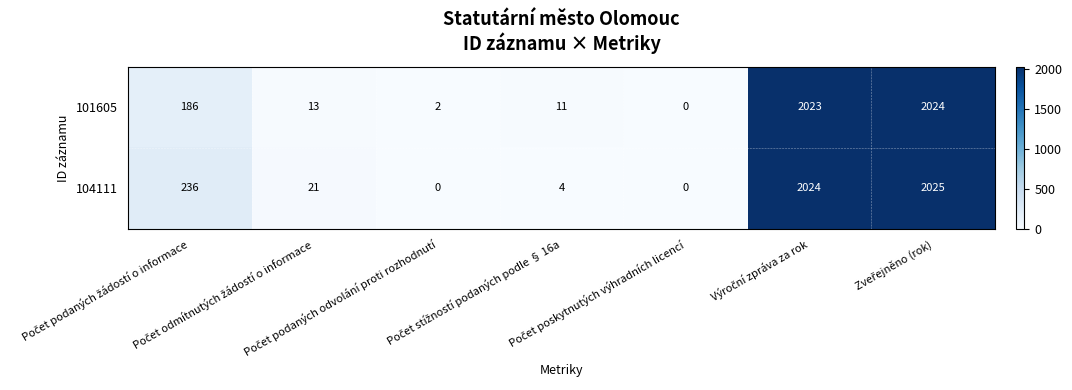

List the series in order of their overall mean, highest first.

104111, 101605